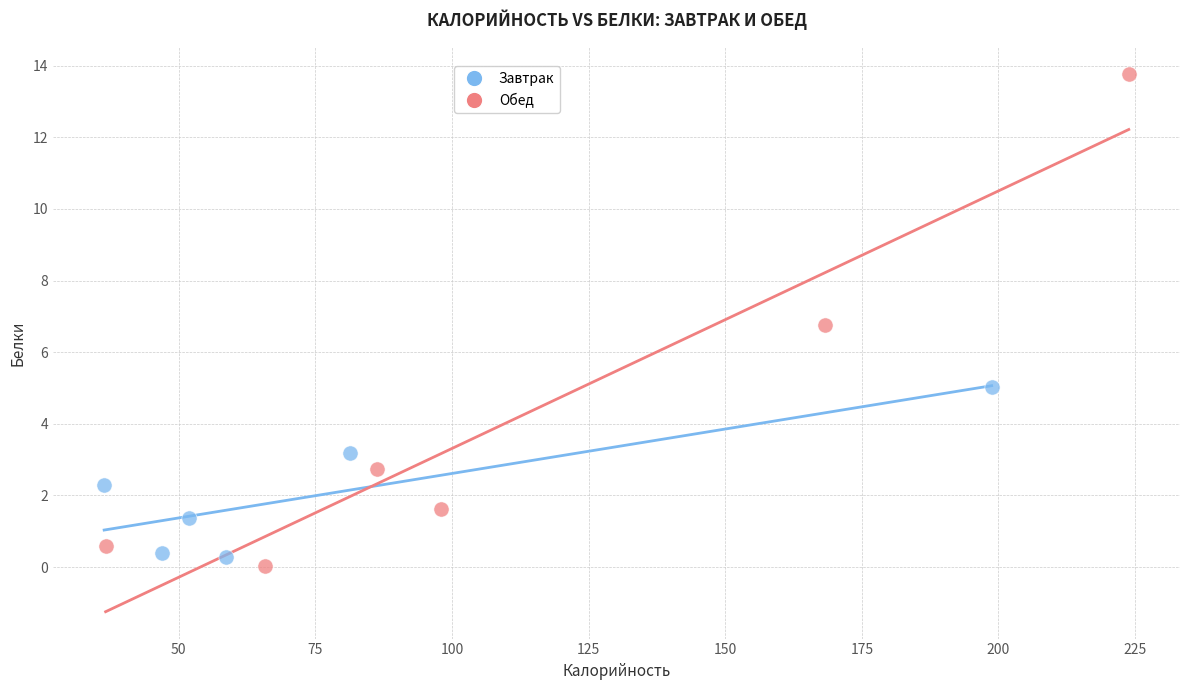

Which series reaches the maximum Y coordinate?

Обед